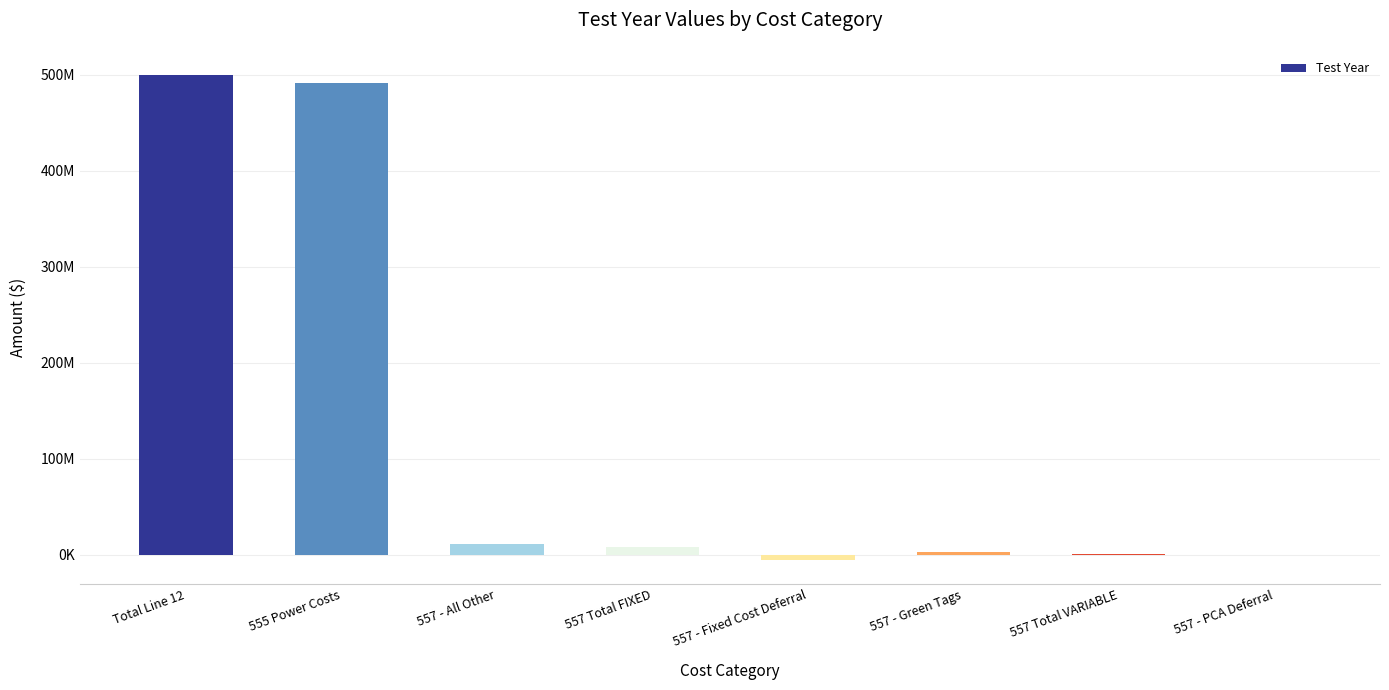

Are the bars horizontal?

No